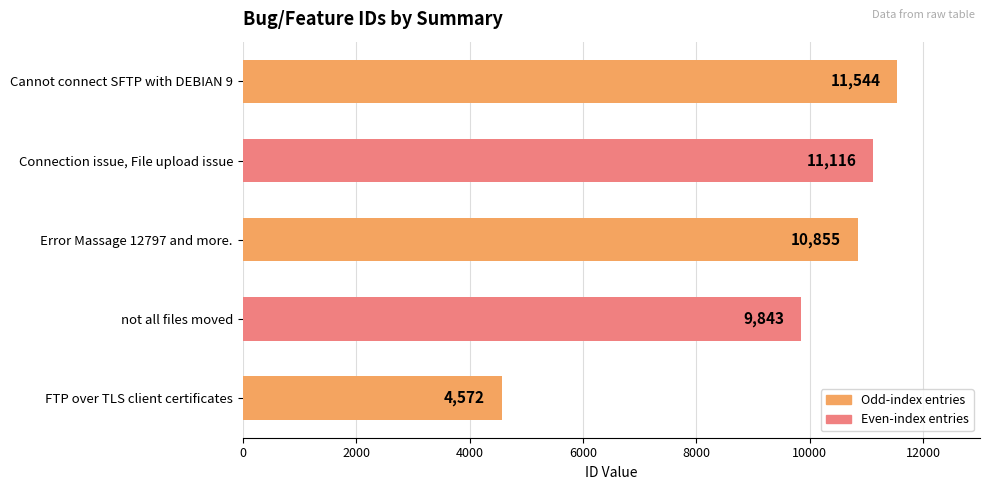

Reading bottom to top, transcribe all the data shown in this chart.

FTP over TLS client certificates=4572	not all files moved=9843	Error Massage 12797 and more.=10855	Connection issue, File upload issue=11116	Cannot connect SFTP with DEBIAN 9=11544